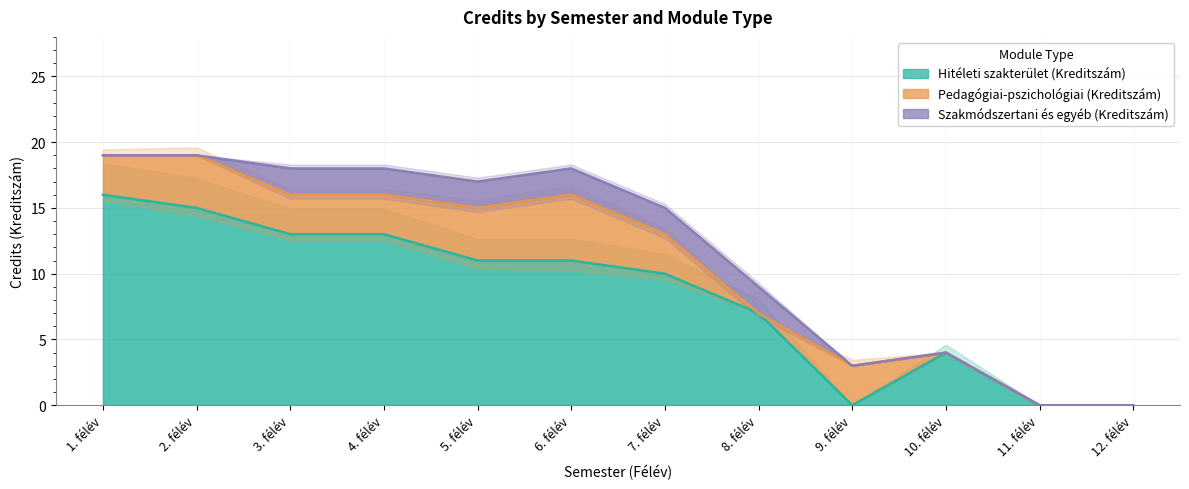

What is the total value across all series at 4. félév?

18